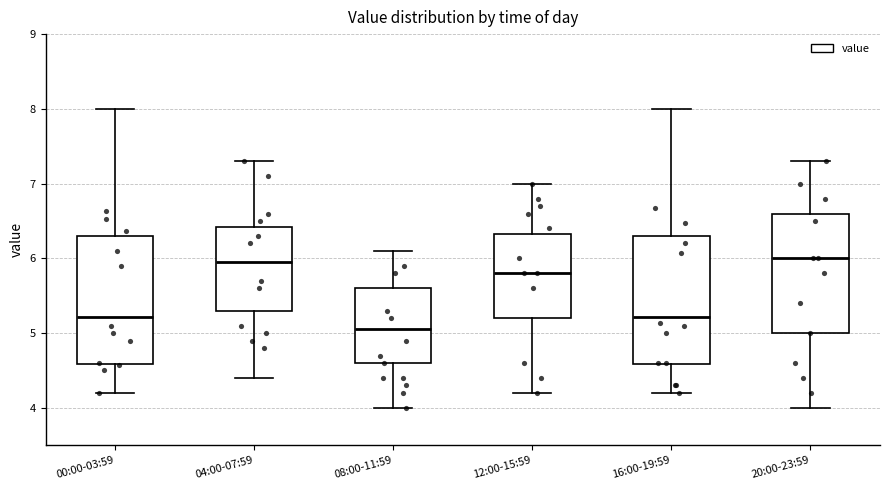

Reading left to right, read every box against the y-axis: the position of its median line, the range the box covers, and the ends of its whiskers. The values are not printed on the chart, so give them approximately, as read against the axis.

00:00-03:59: median 5.2, box 4.6 to 6.3, whiskers 4.2 to 8.0
04:00-07:59: median 6.0, box 5.3 to 6.4, whiskers 4.4 to 7.3
08:00-11:59: median 5.1, box 4.6 to 5.6, whiskers 4.0 to 6.1
12:00-15:59: median 5.8, box 5.2 to 6.3, whiskers 4.2 to 7.0
16:00-19:59: median 5.2, box 4.6 to 6.3, whiskers 4.2 to 8.0
20:00-23:59: median 6.0, box 5.0 to 6.6, whiskers 4.0 to 7.3